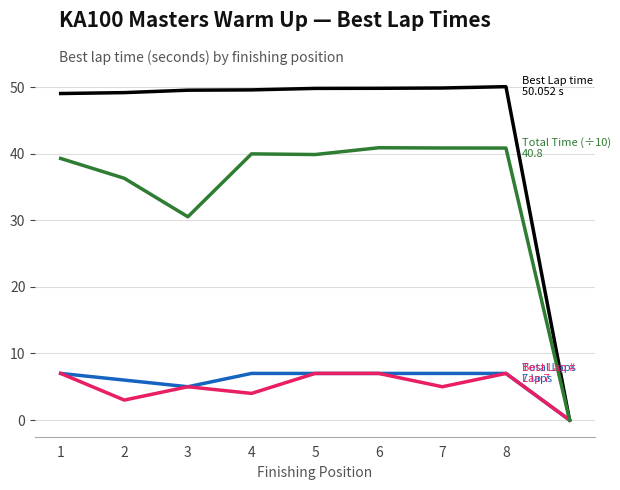

What is the maximum value shown in the chart?

50.1